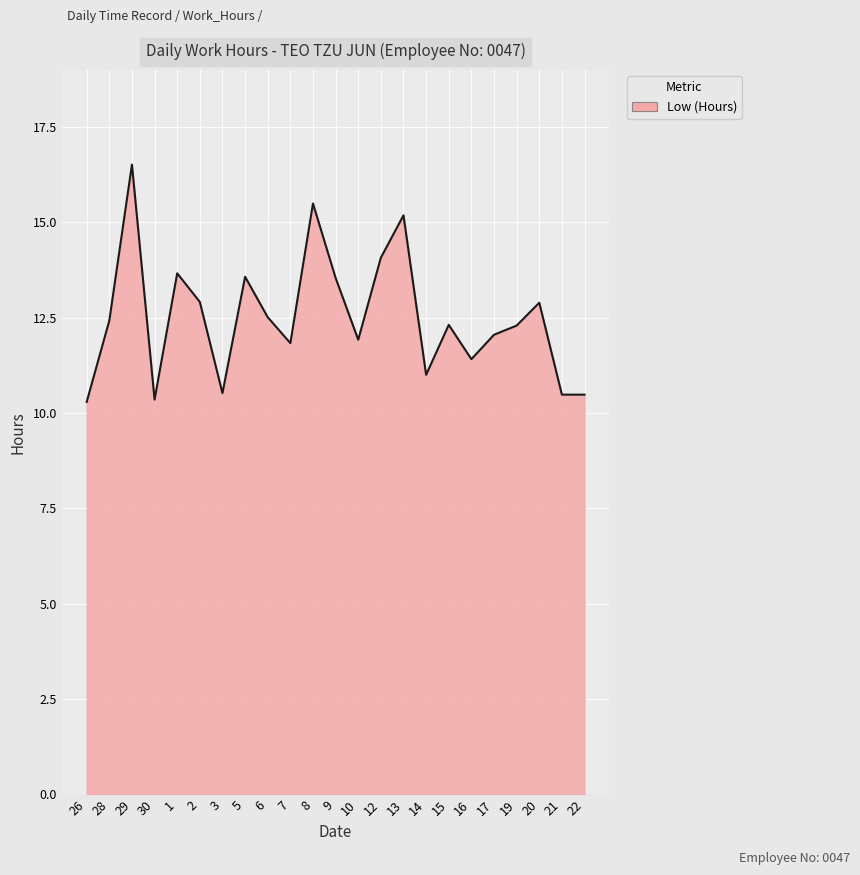

Read the value at 7.

11.8